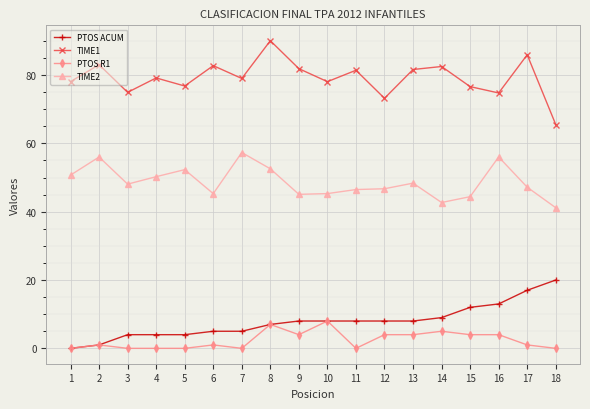

True or false: PTOS R1 has more than 0 interior local peaks.

True